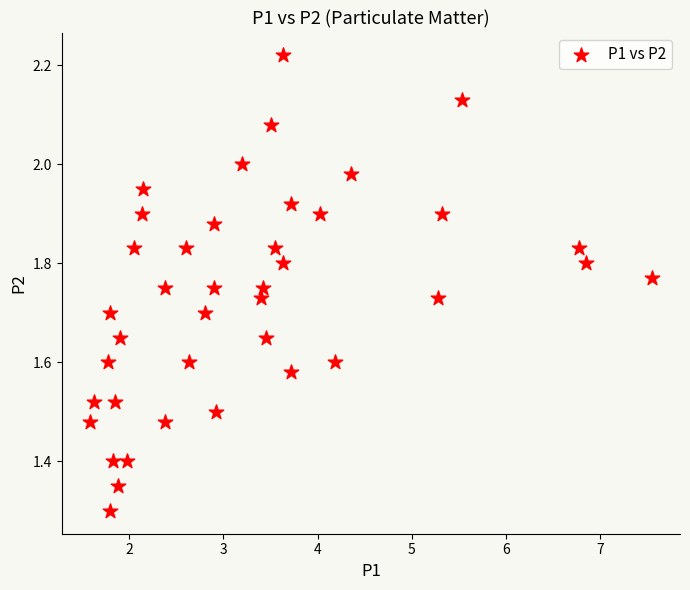

What Y value in the scatter plot is closest to 1?

1.3